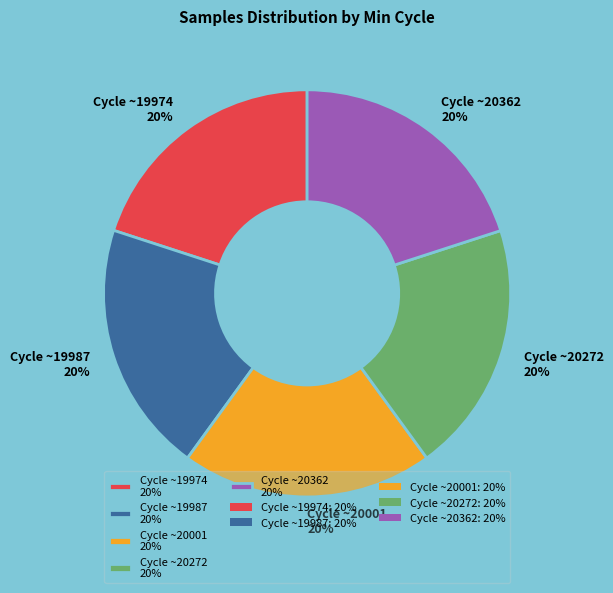

The Cycle ~20272 20% slice represents 20% of the pie. True or false?

True